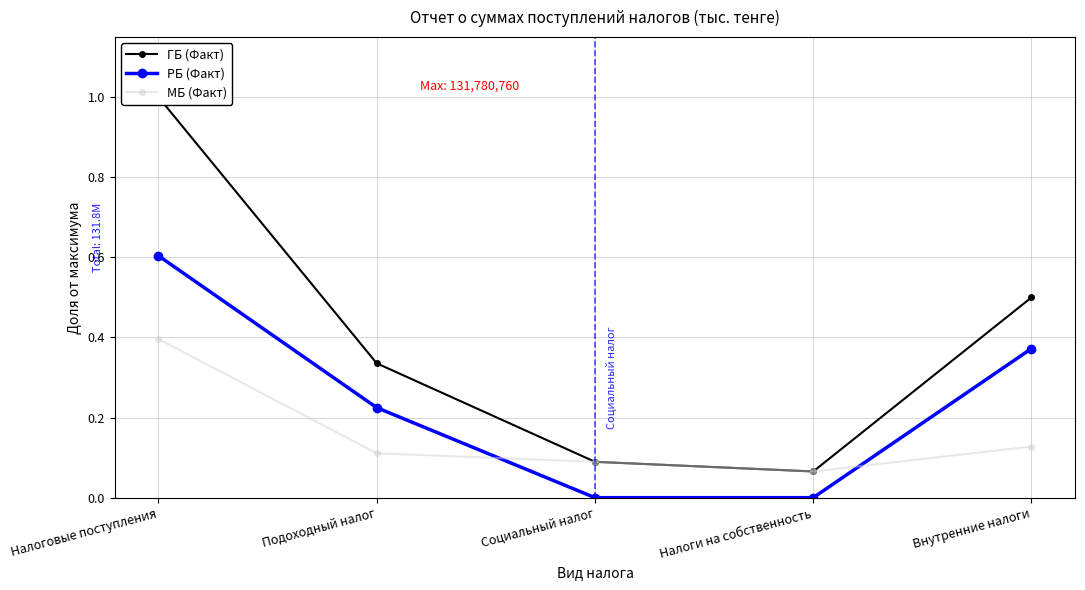

Rank the series by their average value, from lowest to highest.

МБ (Факт), РБ (Факт), ГБ (Факт)